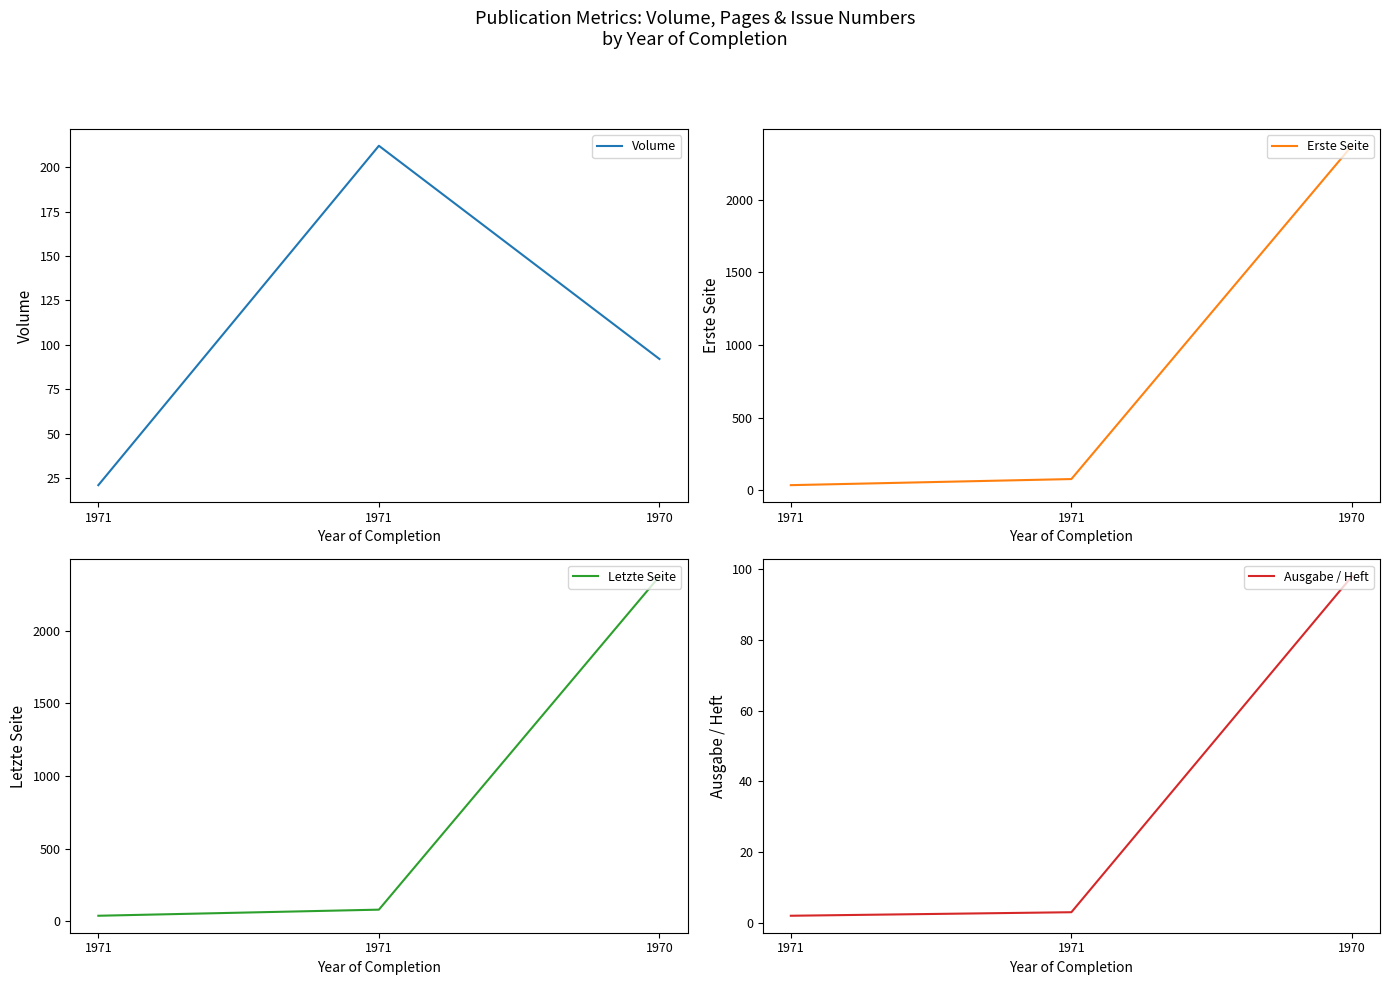

What is the difference between the maximum and second lowest values in the Letzte Seite series?

2294